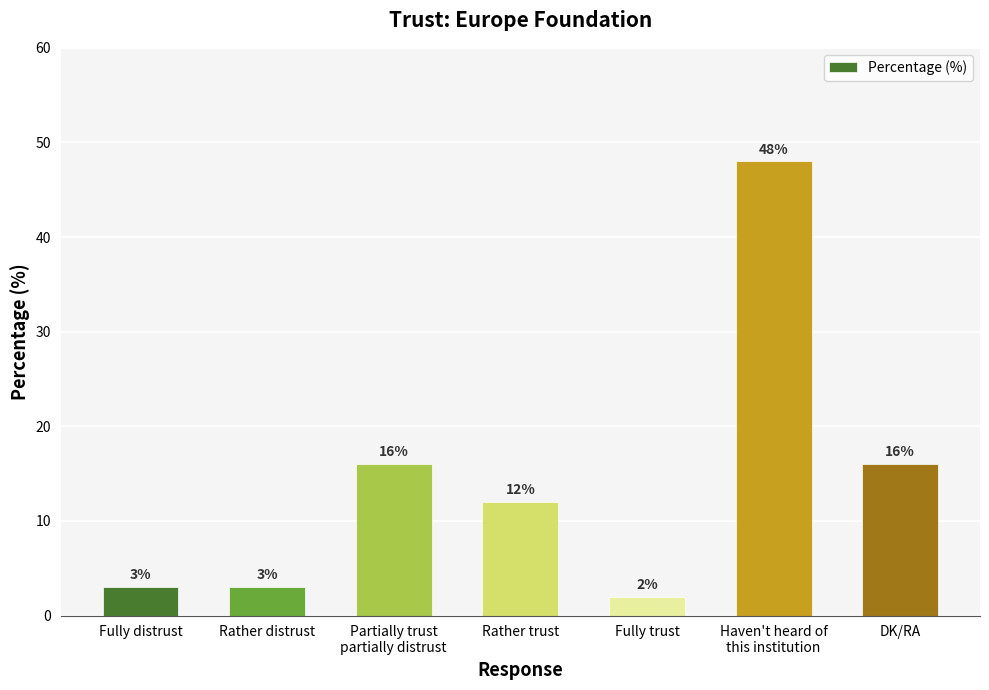

The value at Rather distrust is 5. True or false?

False